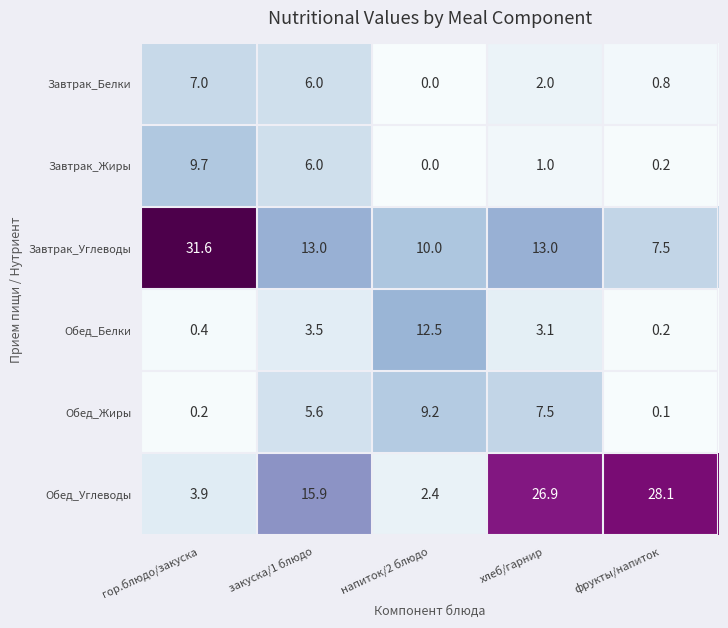

True or false: Завтрак_Углеводы has a value of 21.0 at хлеб/гарнир.

False